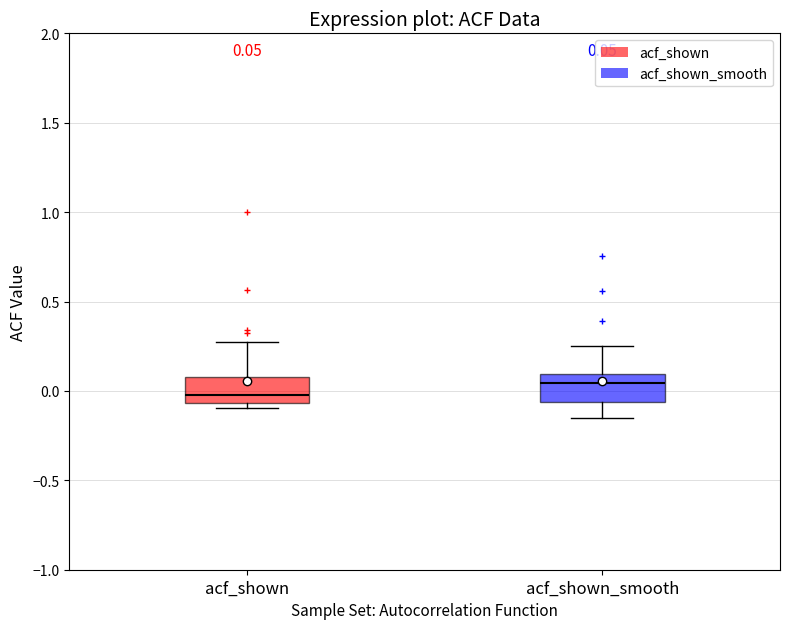

Which box's median line is the highest?

acf_shown_smooth